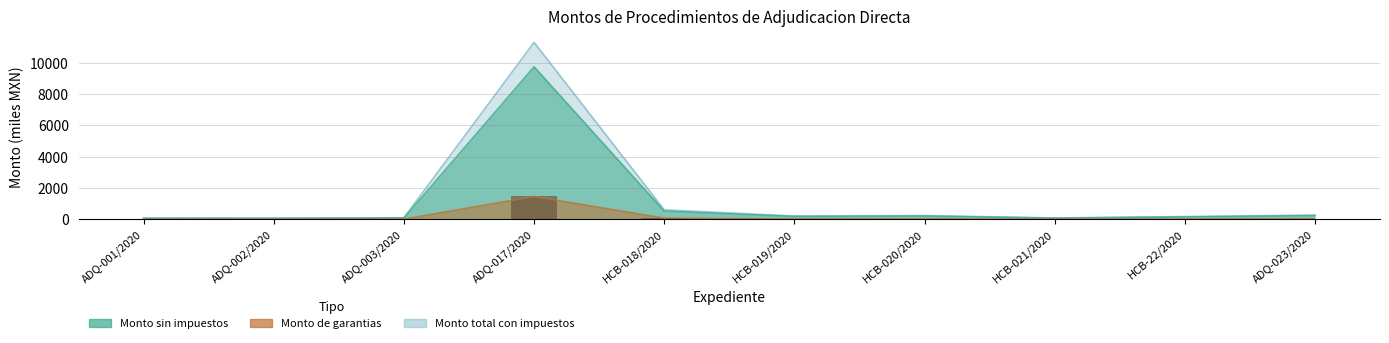

How many data points does each series have?

10